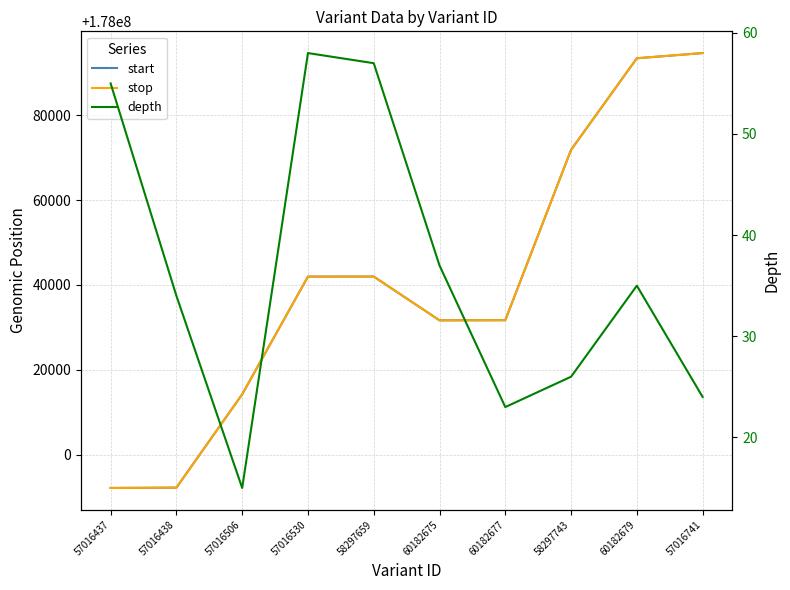

True or false: start and stop intersect in this chart.

False